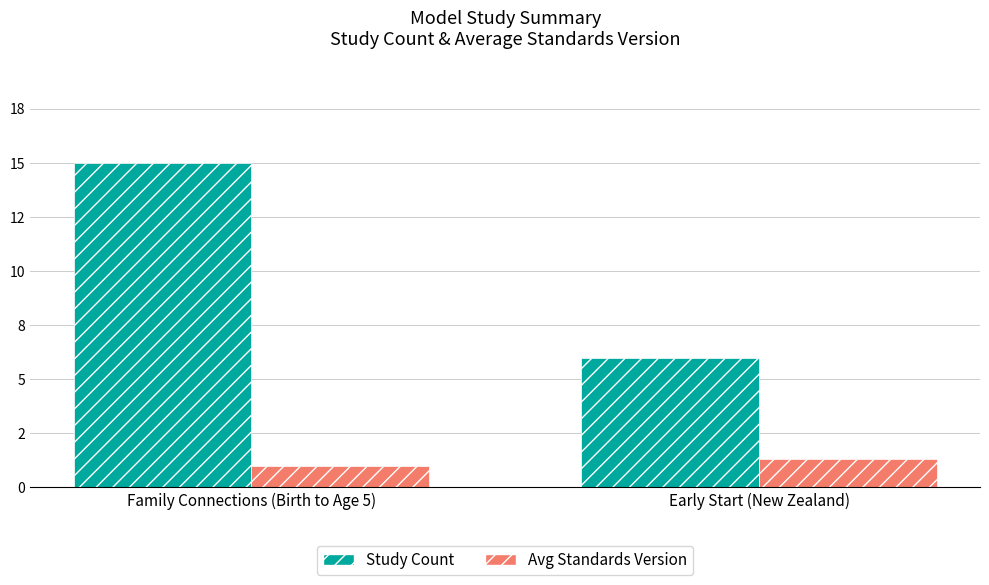

The value of Avg Standards Version at Early Start (New Zealand) is 2.4. True or false?

False